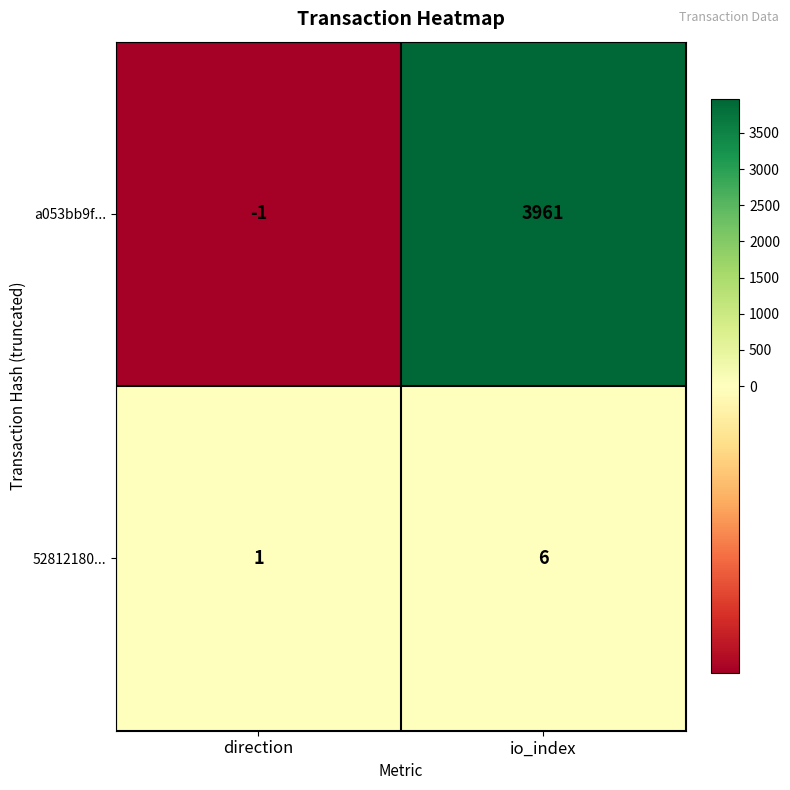

At which category is the sum across all series the highest?

io_index